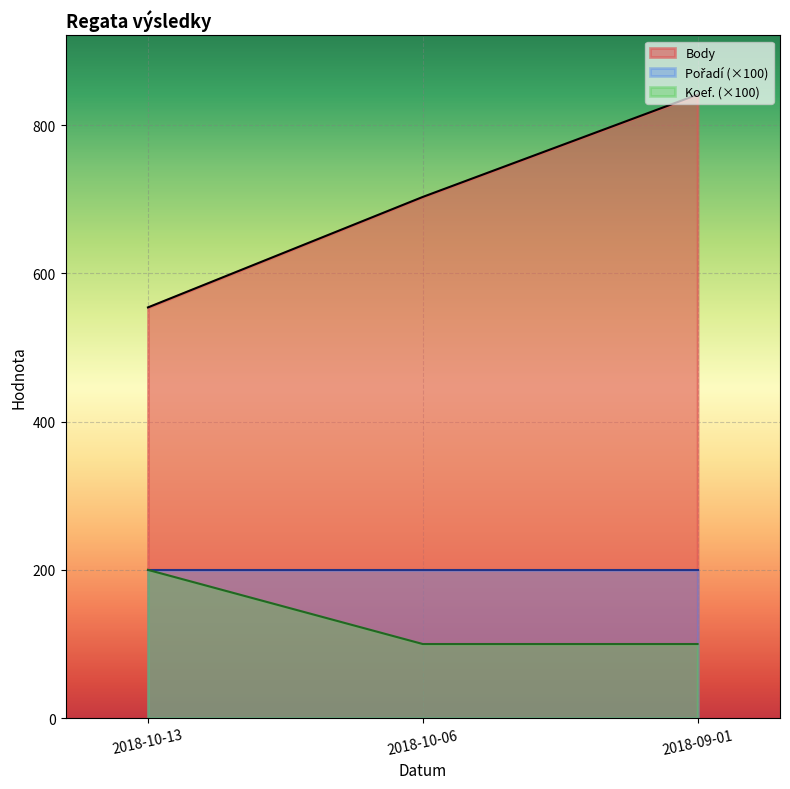

True or false: Body has a value of 841 at 2018-09-01.

True